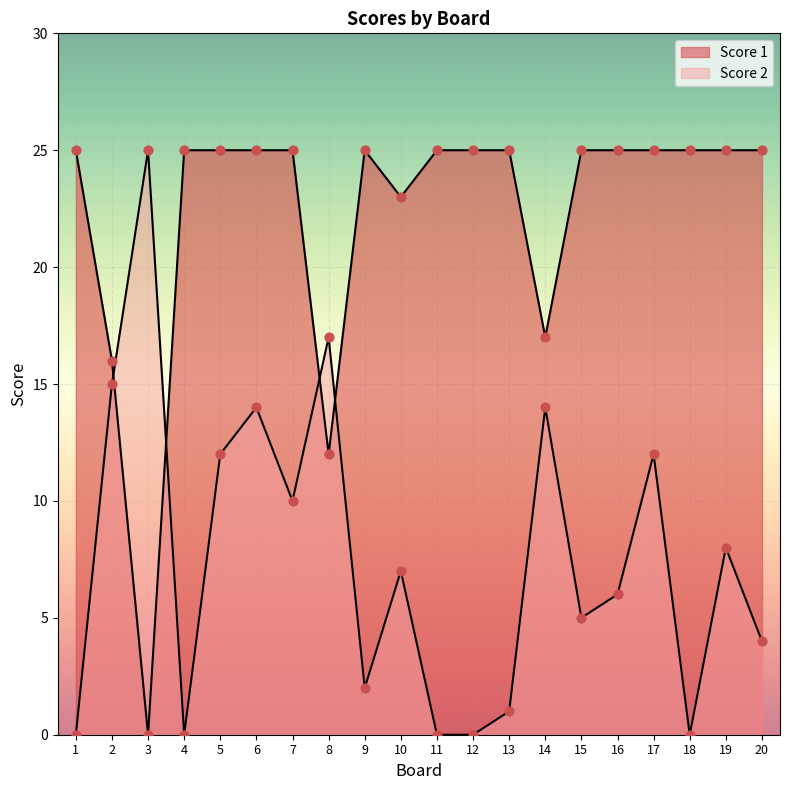

What is the total value across all series at 18?

25